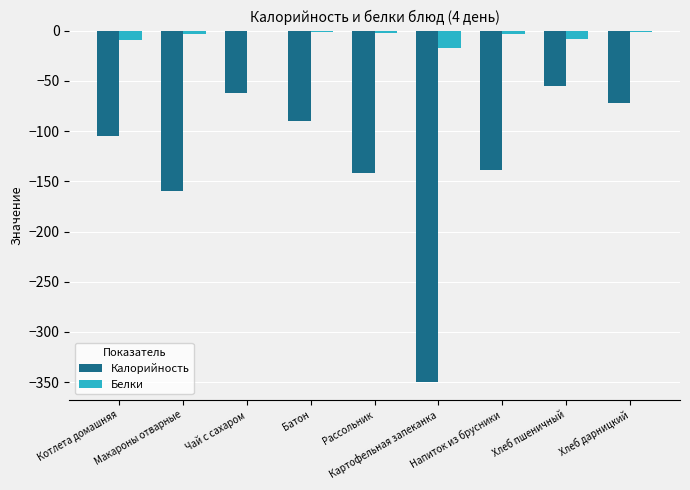

How many data points in Калорийность are above -105?

4